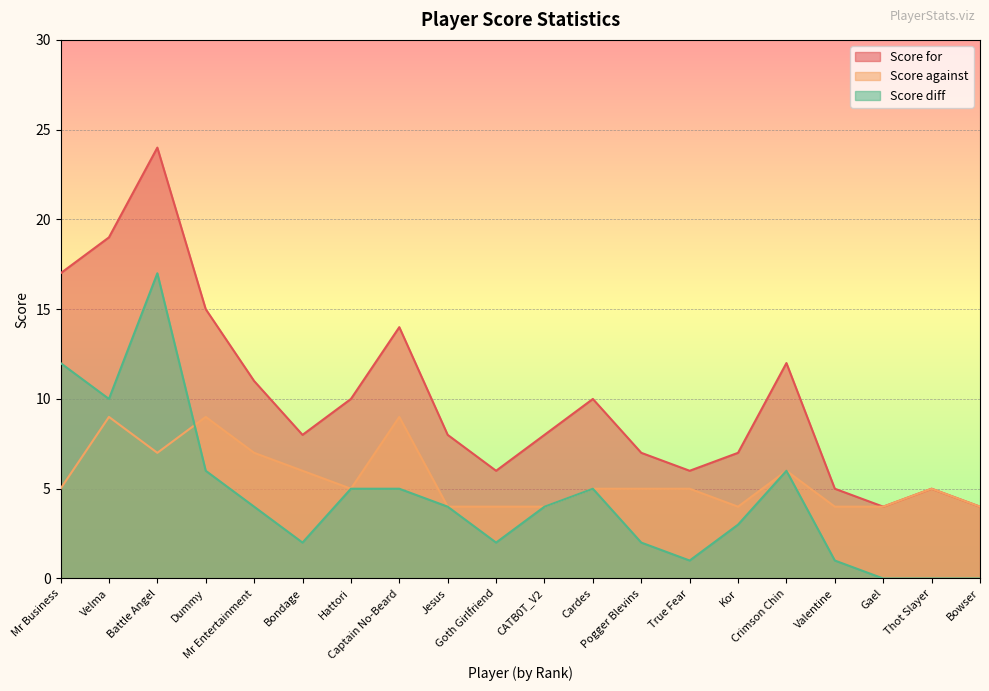

Count the Score against values in the range 4 to 7.

17